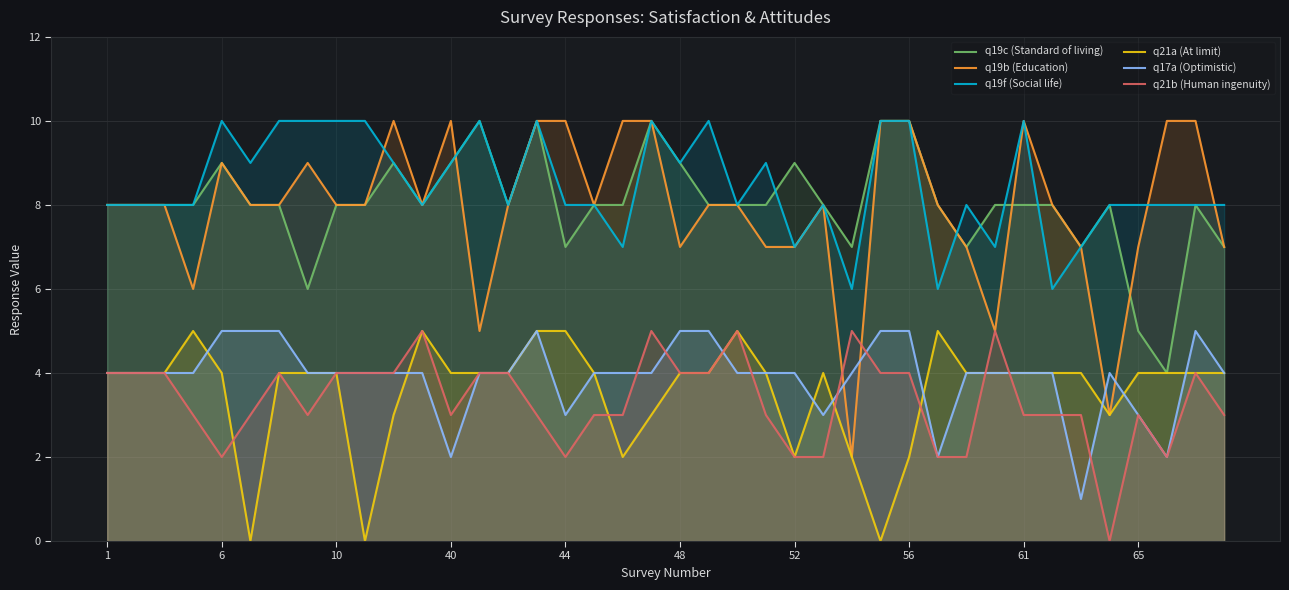

True or false: q21b (Human ingenuity) and q19c (Standard of living) cross at least once.

False